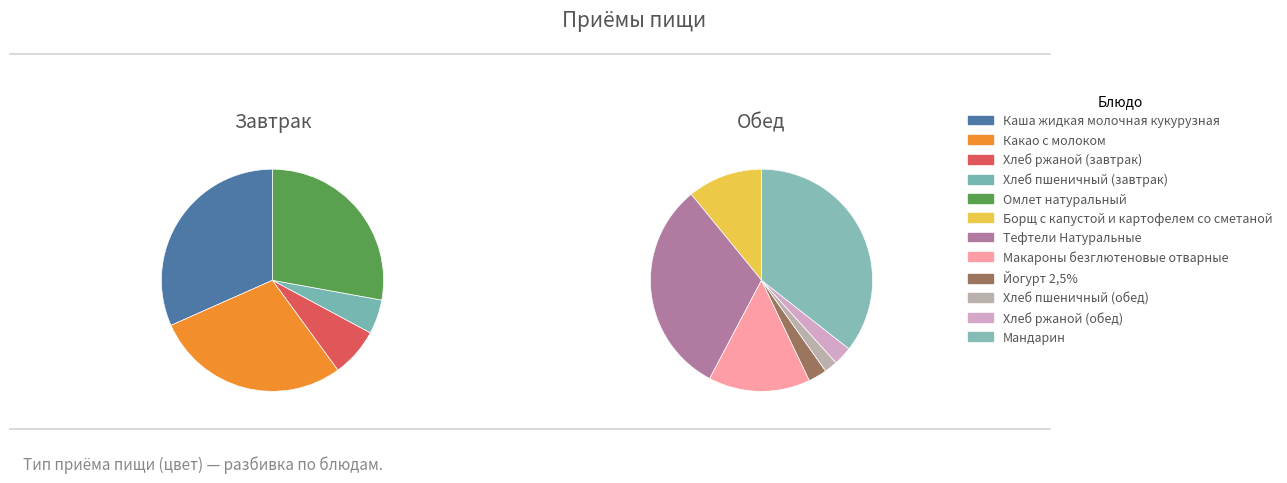

Is there a majority slice in this chart?

No